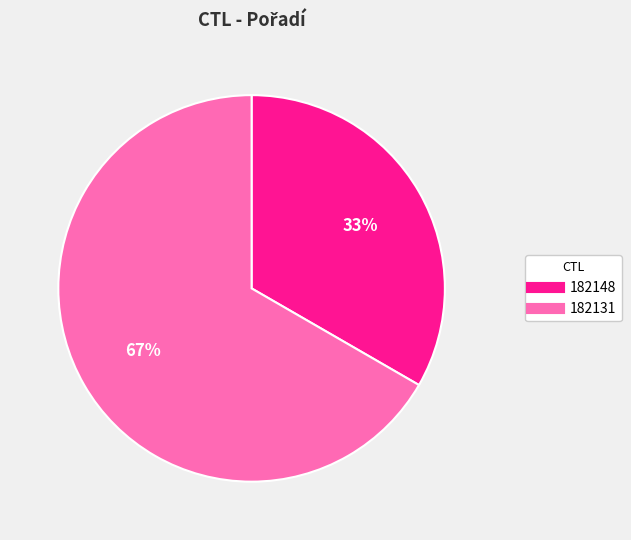

Is it true that 182131 is 67% of the pie?

True